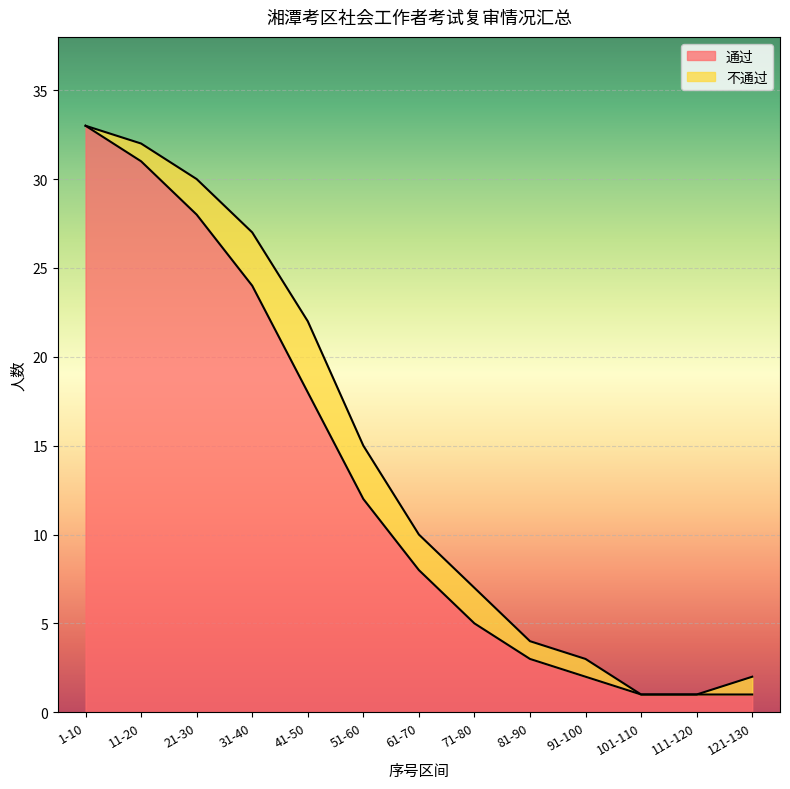

What is the value of the 3rd point from the left?

28